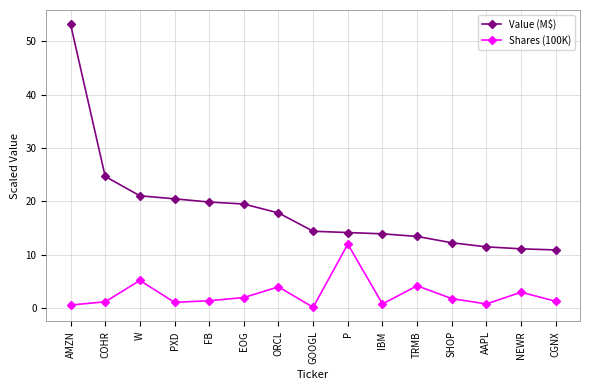

True or false: Shares (100K) has more than 0 points higher than both neighbors.

True